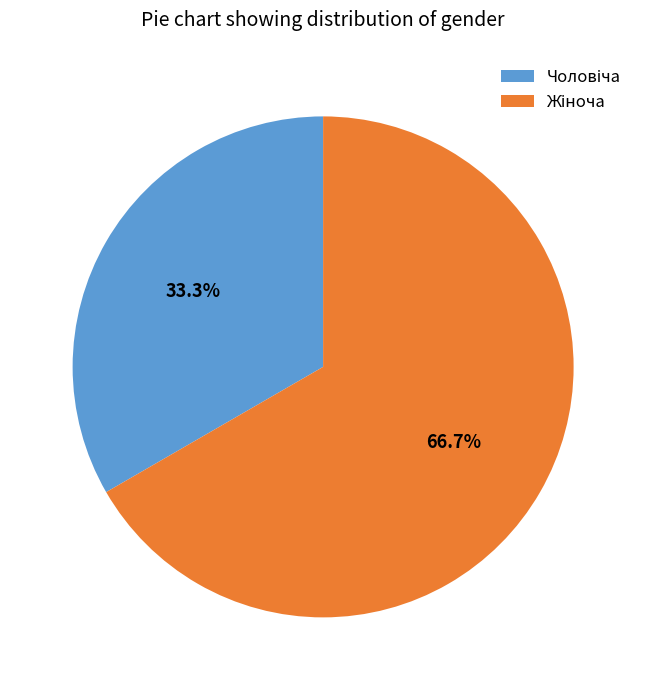

Does any single category account for the majority?

Yes